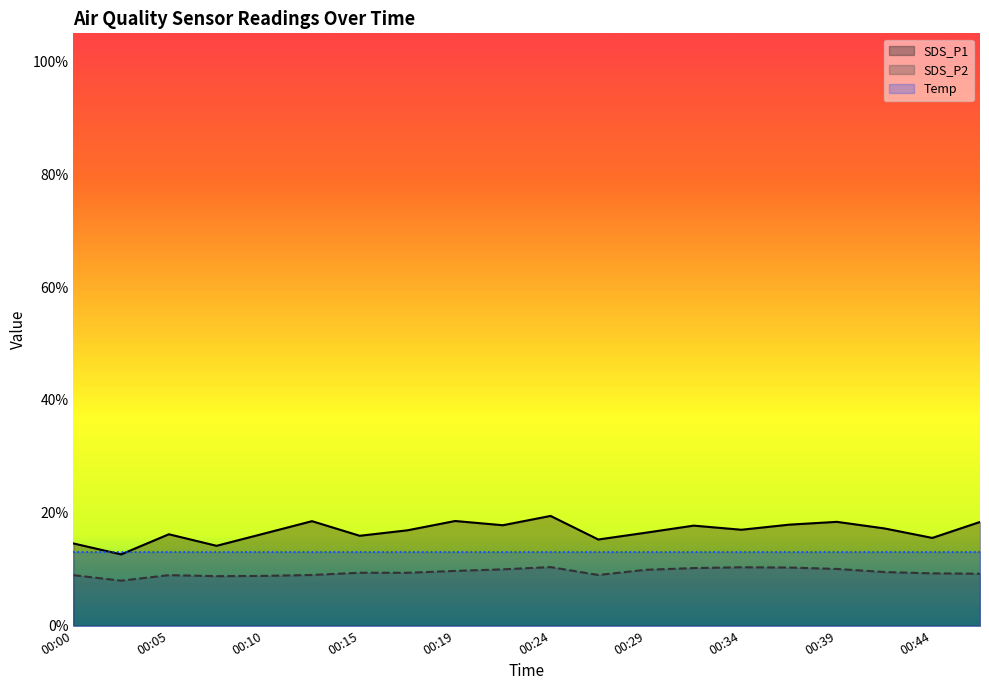

Does the chart display data point markers on the line(s)?

No